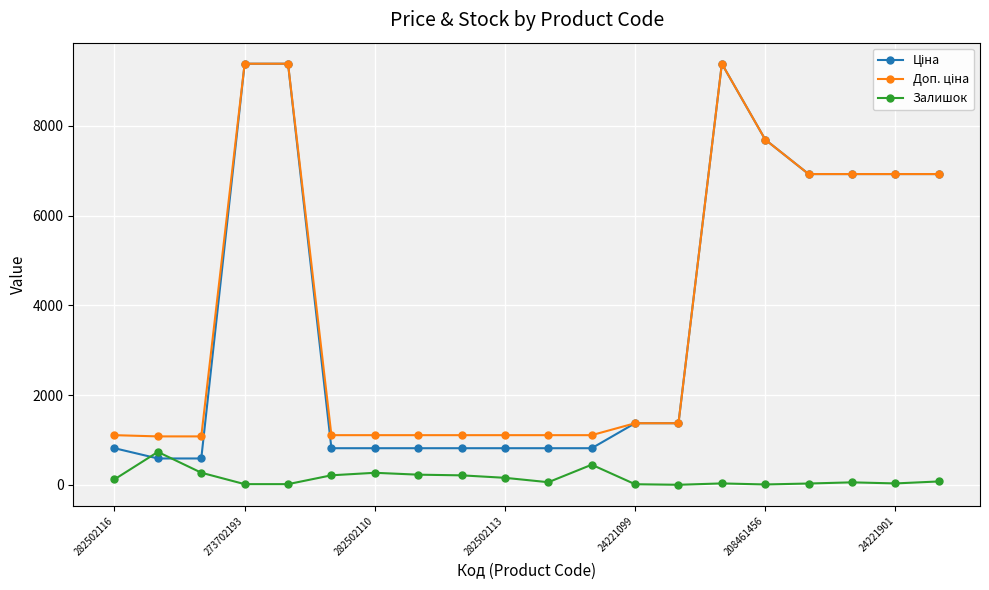

True or false: Залишок has more than 1 interior local peaks.

True